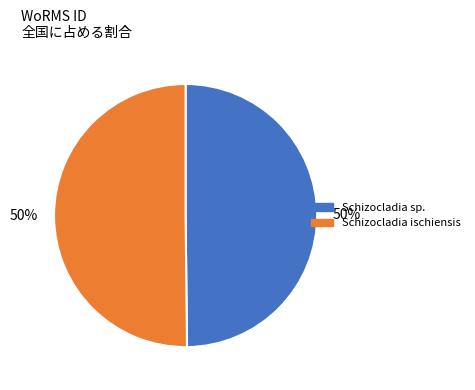

To the nearest percent, what is the average slice percentage?

50%